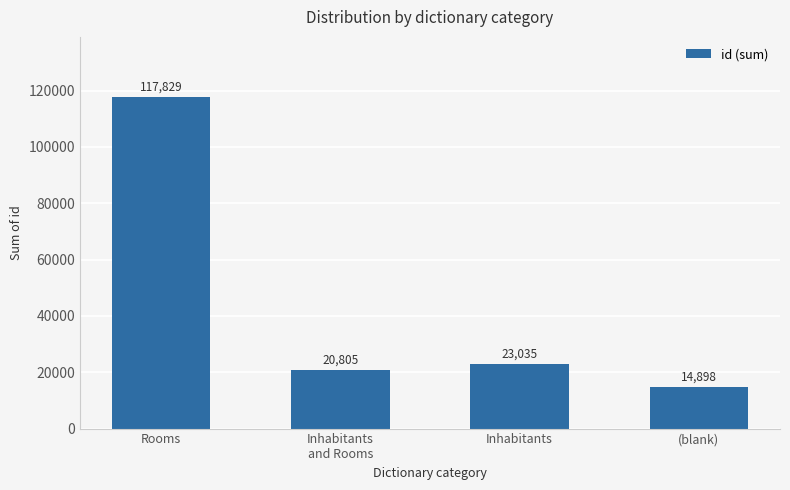

What is the label of the 3rd bar from the left?

Inhabitants